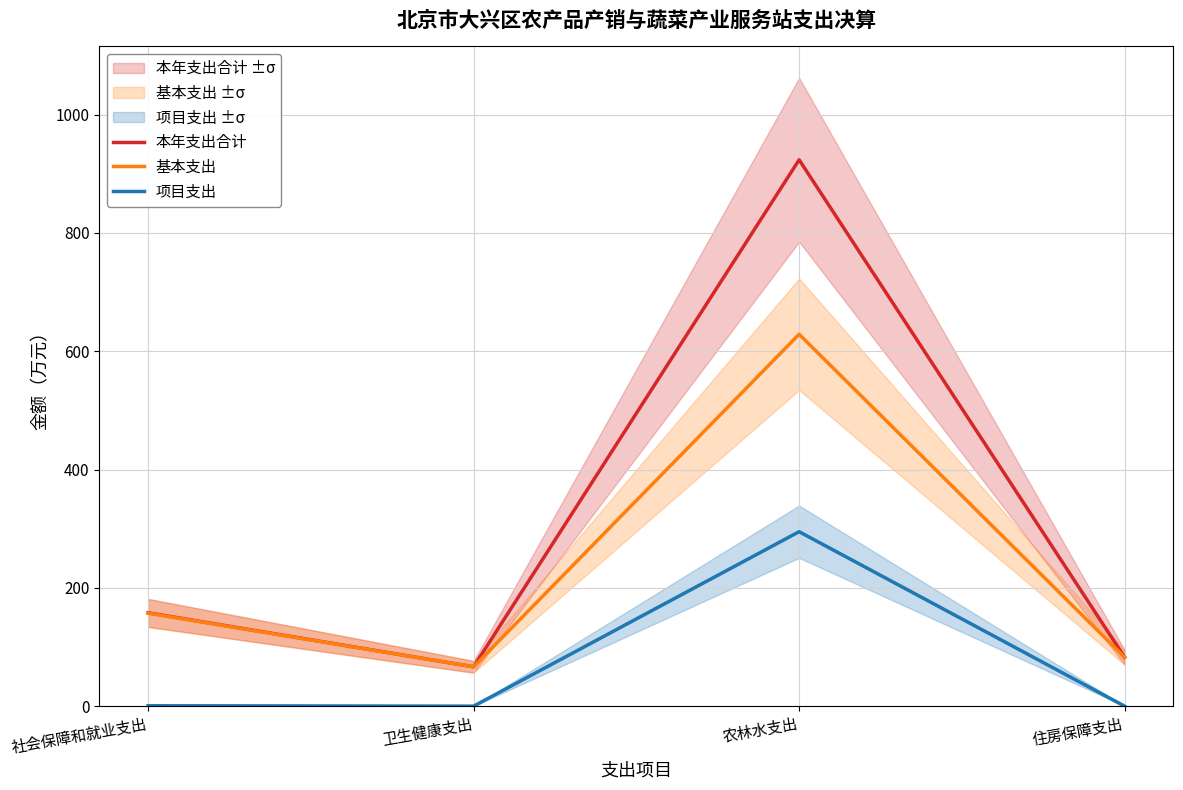

Where does the 本年支出合计 series first go above 157?

社会保障和就业支出